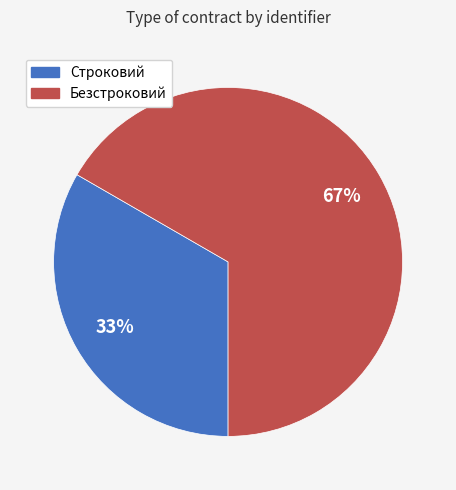

How many slices are in this pie chart?

2